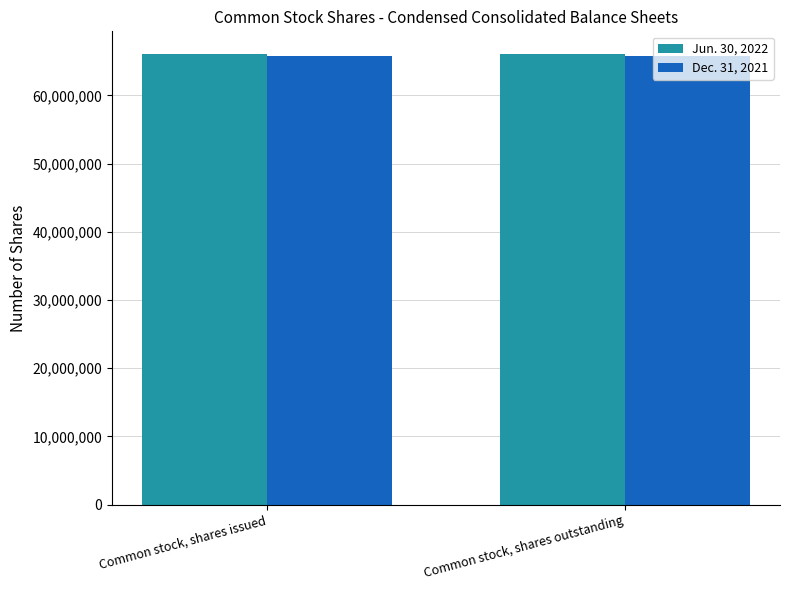

List the series in order of their peak value, highest first.

Jun. 30, 2022, Dec. 31, 2021